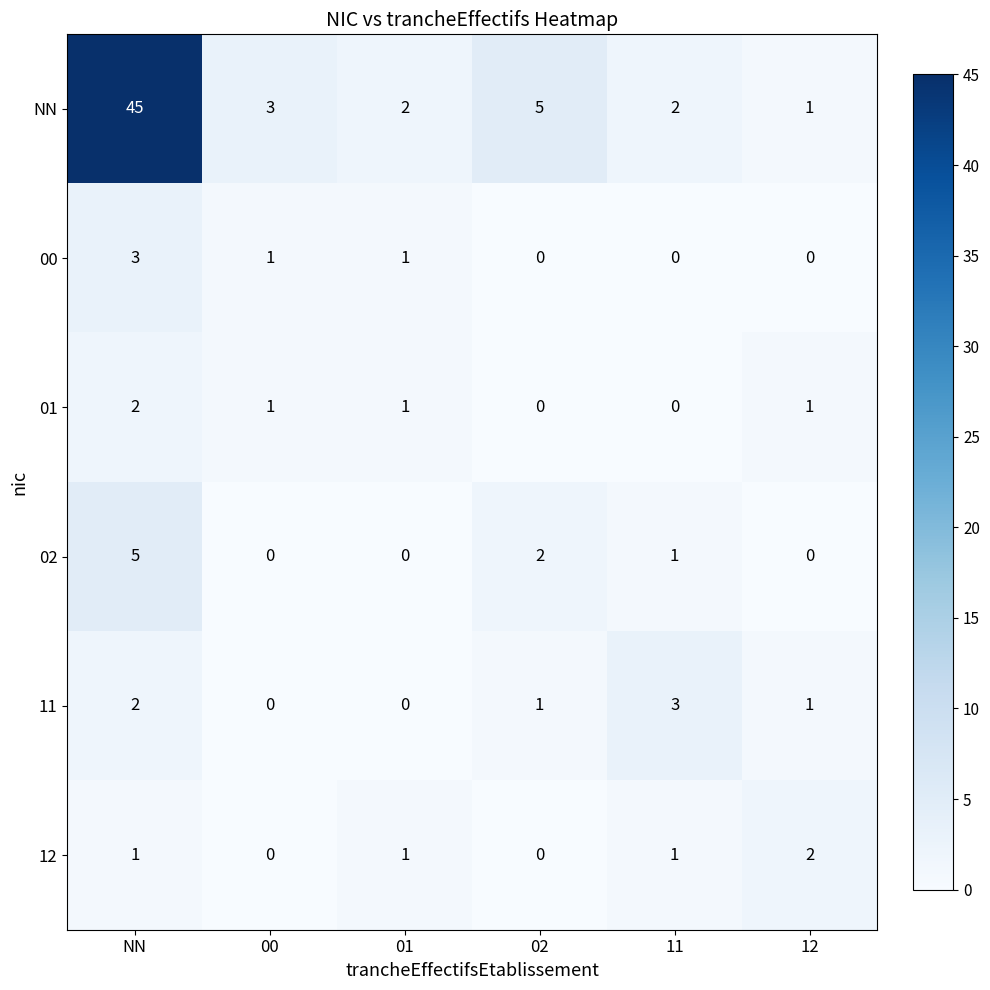

True or false: 00 has a value of 1 at 12.

False